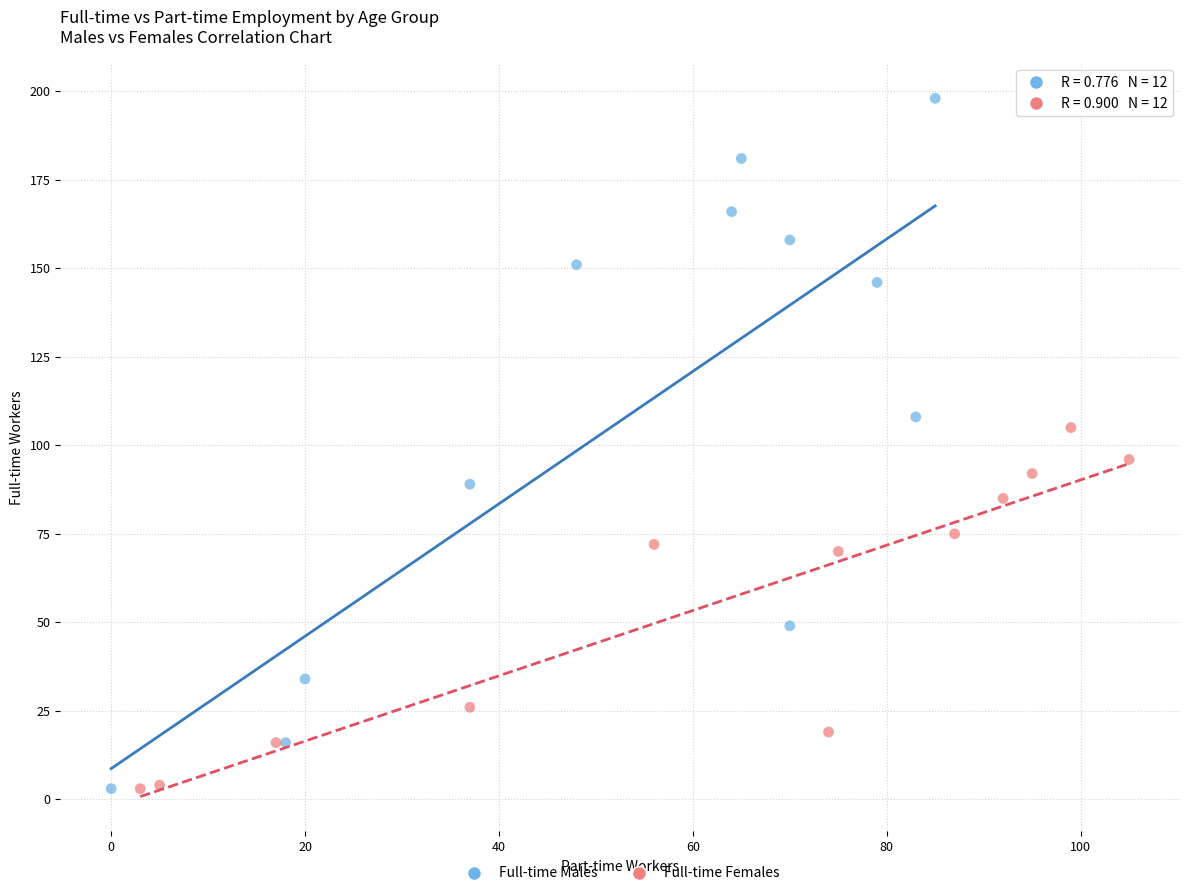

Which series has the largest Y range (max minus min)?

Full-time Males